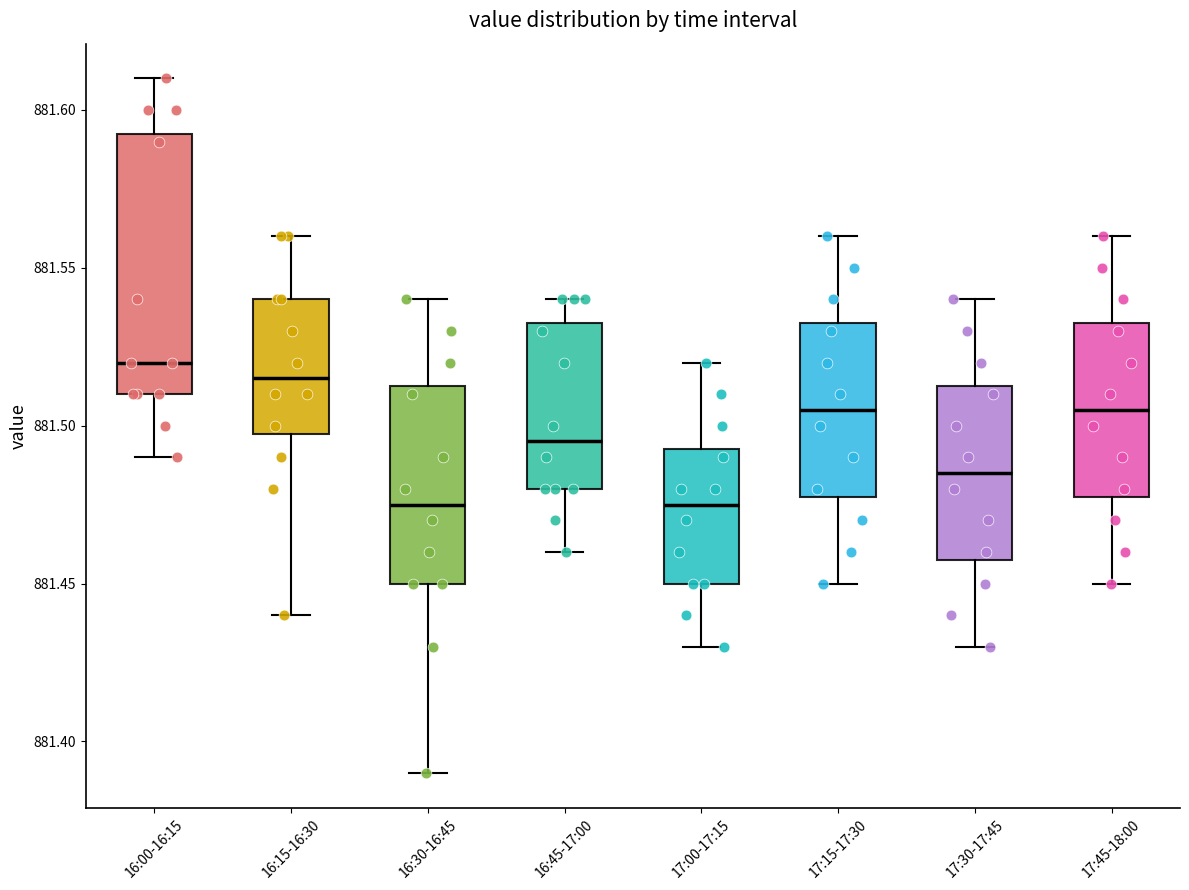

Reading left to right, transcribe this box plot: for each box, give where its median line is, the range the box spans, and where its two whiskers end, as read against the y-axis. The values are not printed on the chart, so give them approximately, as read against the axis.

16:00-16:15: median 881.520, box 881.510 to 881.595, whiskers 881.490 to 881.610
16:15-16:30: median 881.515, box 881.500 to 881.540, whiskers 881.440 to 881.560
16:30-16:45: median 881.475, box 881.450 to 881.515, whiskers 881.390 to 881.540
16:45-17:00: median 881.495, box 881.480 to 881.535, whiskers 881.460 to 881.540
17:00-17:15: median 881.475, box 881.450 to 881.495, whiskers 881.430 to 881.520
17:15-17:30: median 881.505, box 881.480 to 881.535, whiskers 881.450 to 881.560
17:30-17:45: median 881.485, box 881.460 to 881.515, whiskers 881.430 to 881.540
17:45-18:00: median 881.505, box 881.480 to 881.535, whiskers 881.450 to 881.560